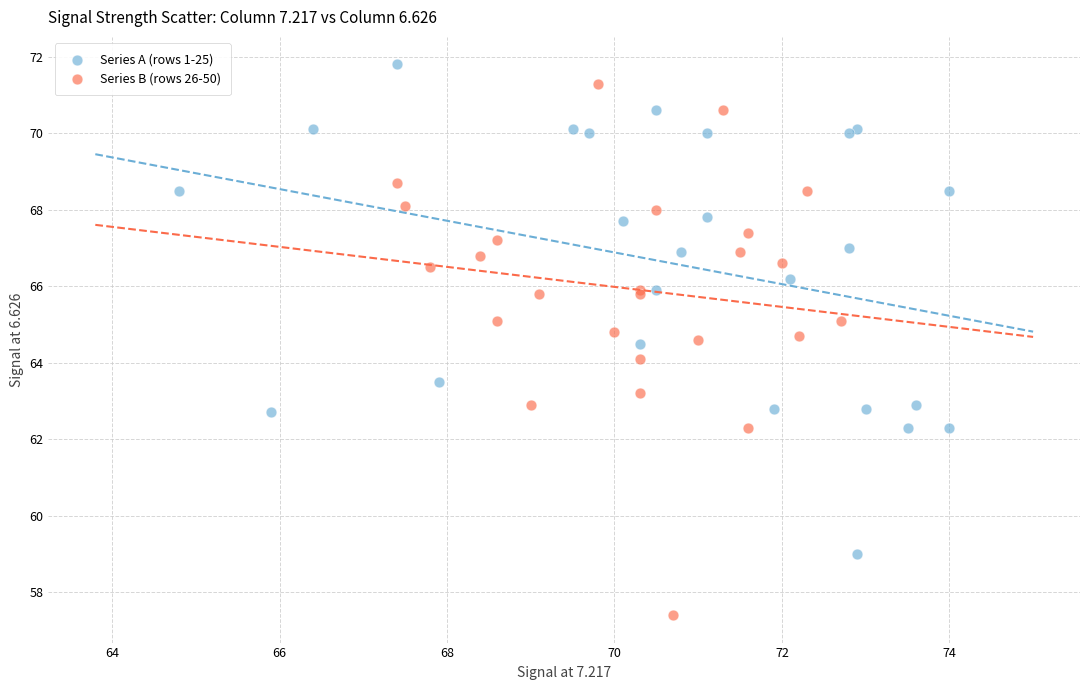

Which series reaches the minimum Y coordinate?

Series B (rows 26-50)